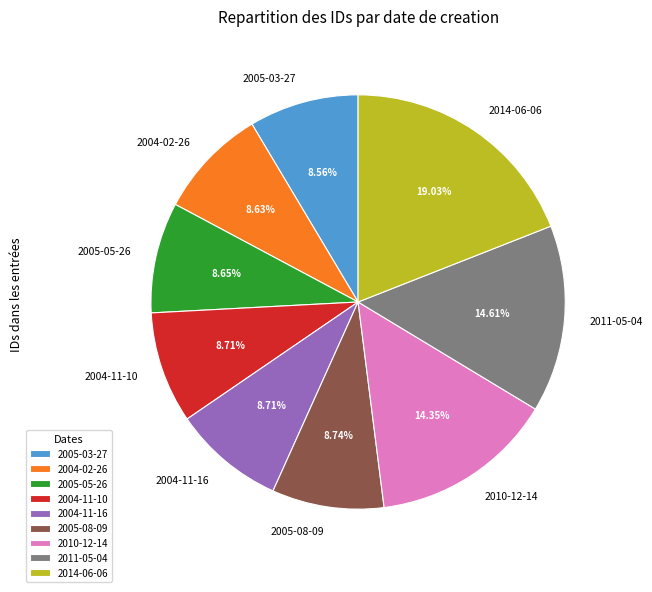

True or false: 2005-08-09 accounts for 1% of the total.

False